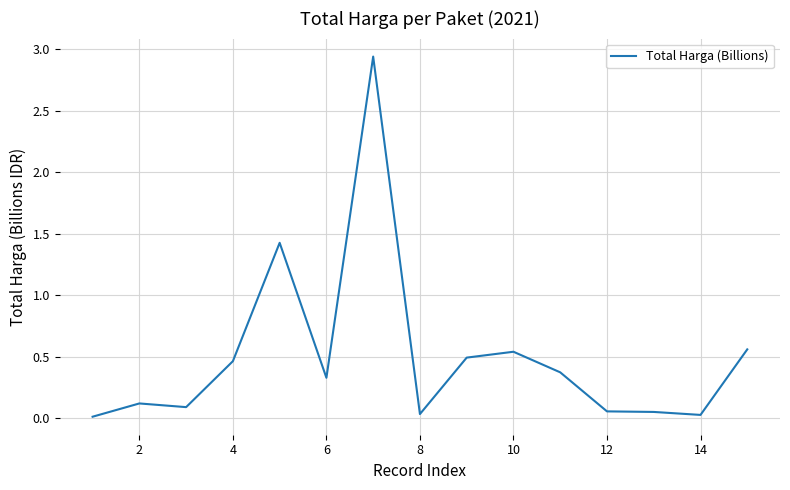

Does the chart display data point markers on the line(s)?

No